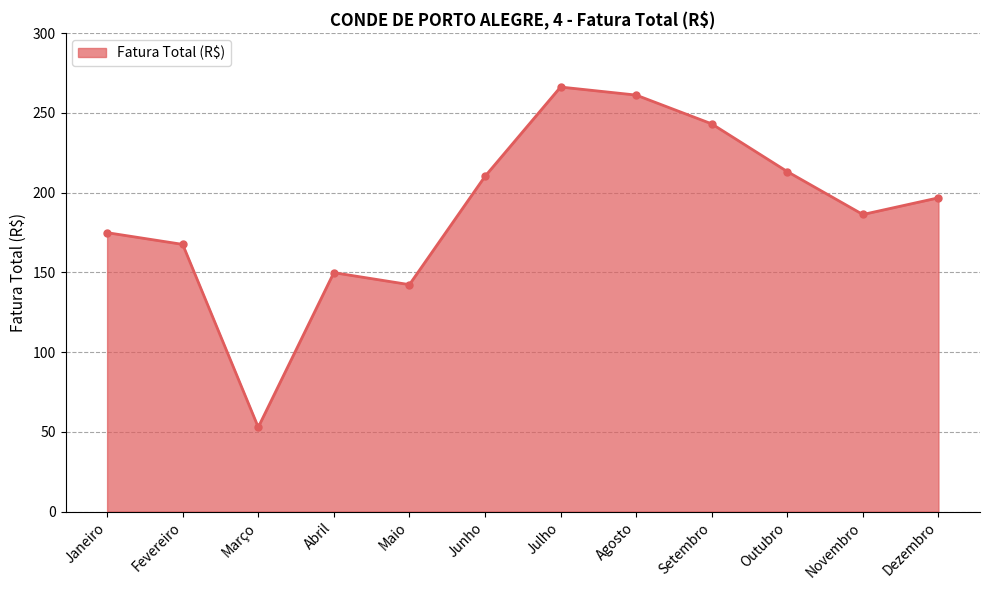

How many points are higher than both their immediate neighbors (excluding endpoints)?

2